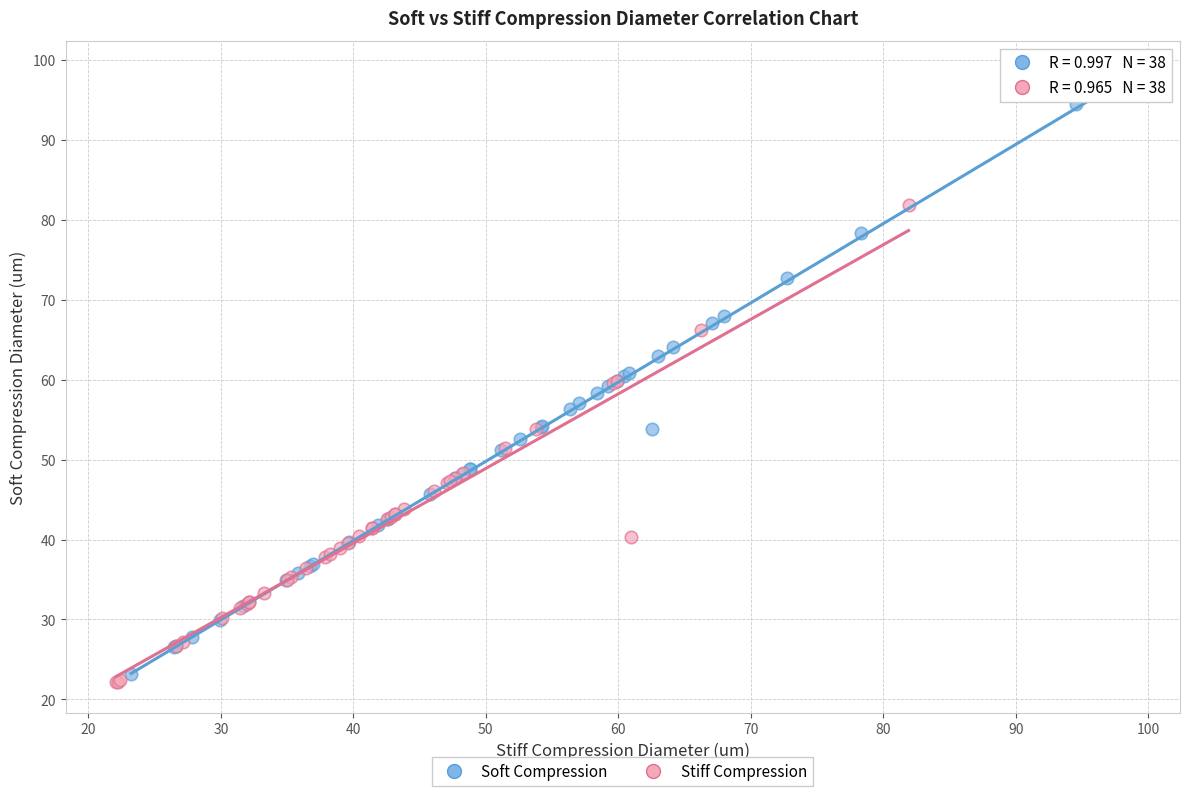

Which series contains the highest Y value?

Soft Compression